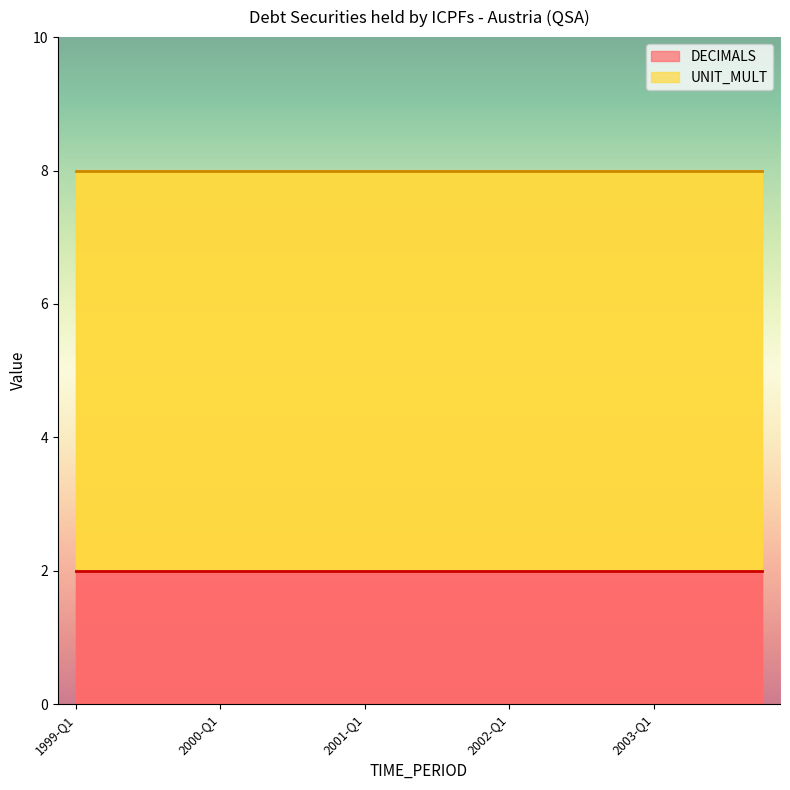

Reading right to left, transcribe all the data shown in this chart.

DECIMALS: 2	2	2	2	2	2	2	2	2	2	2	2	2	2	2	2	2	2	2	2
UNIT_MULT: 6	6	6	6	6	6	6	6	6	6	6	6	6	6	6	6	6	6	6	6